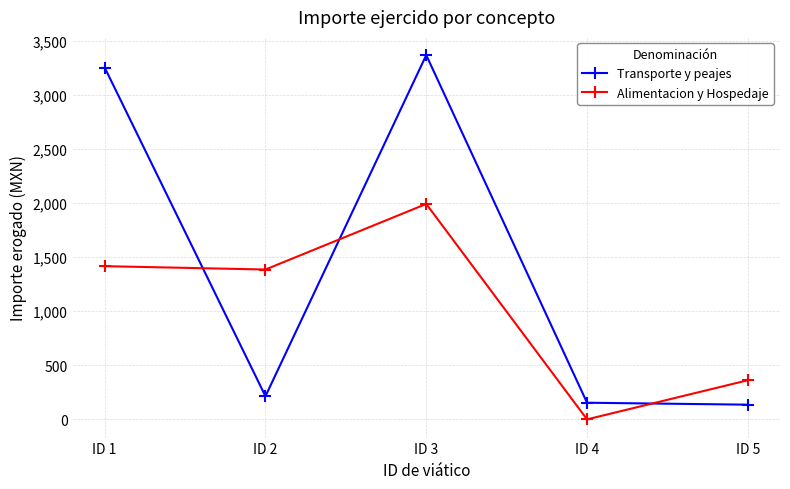

What is the greatest value displayed?

3370.0